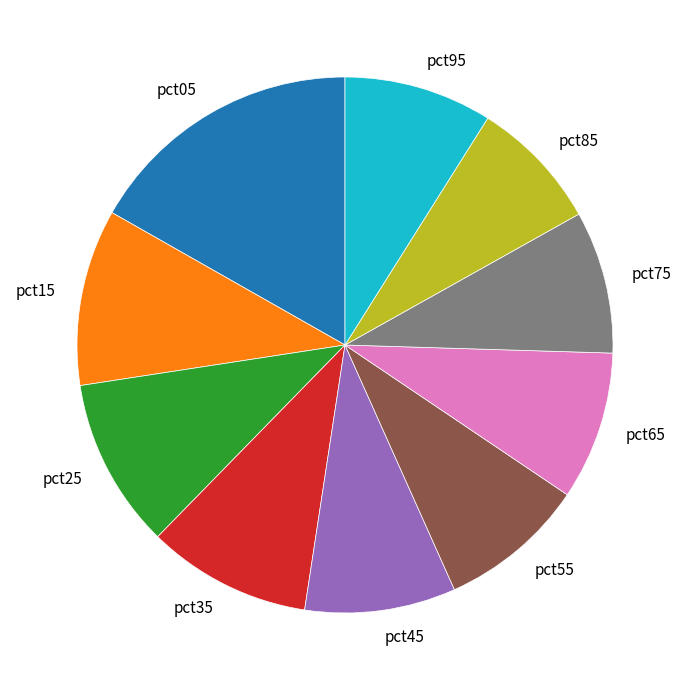

What is the largest slice in the pie chart?

pct05